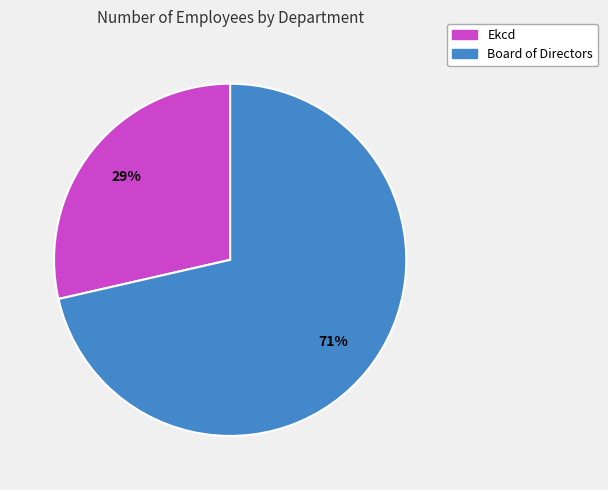

The Ekcd slice represents 17% of the pie. True or false?

False